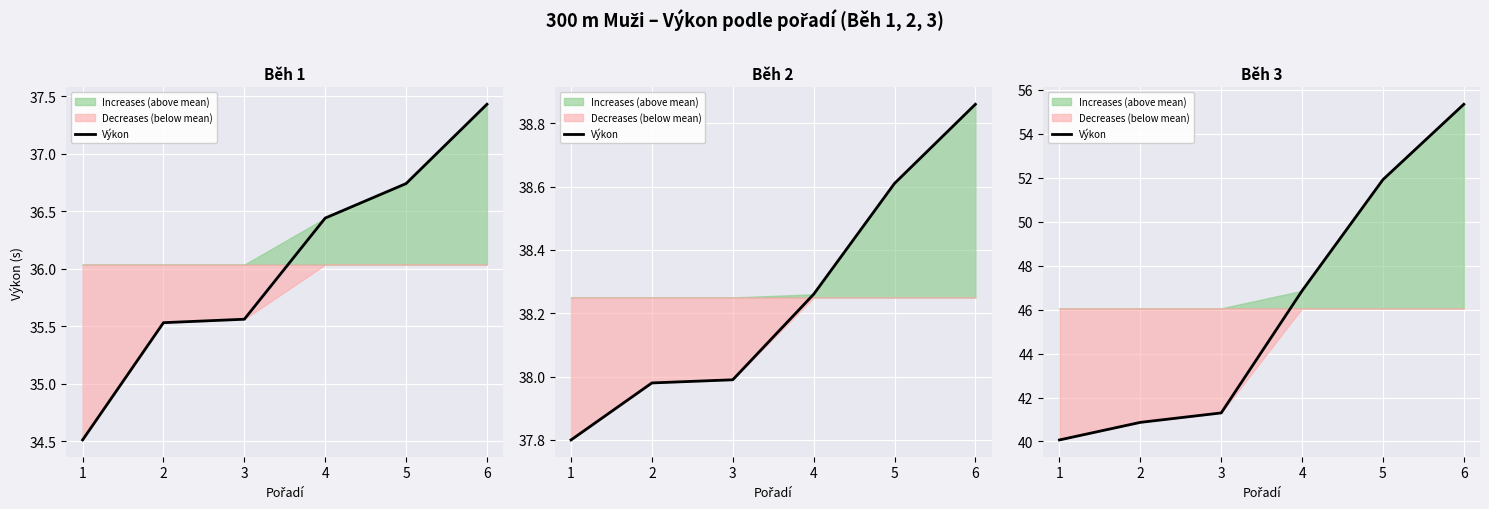

Rank the categories by value from highest to lowest.

6, 5, 4, 3, 2, 1